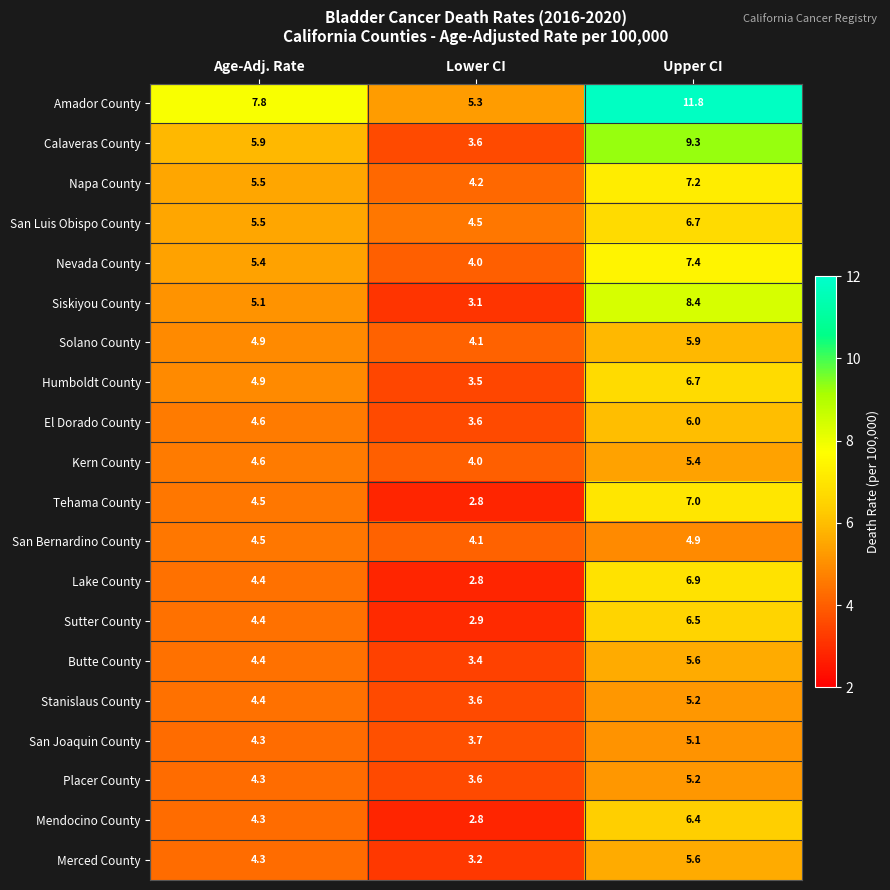

What is the total value across all series at Upper CI?

133.2